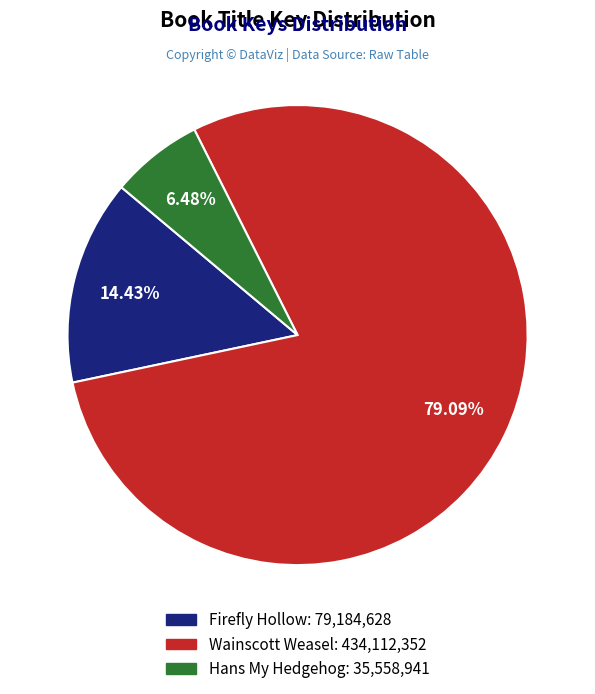

Does Firefly Hollow account for over 50% of the chart?

No